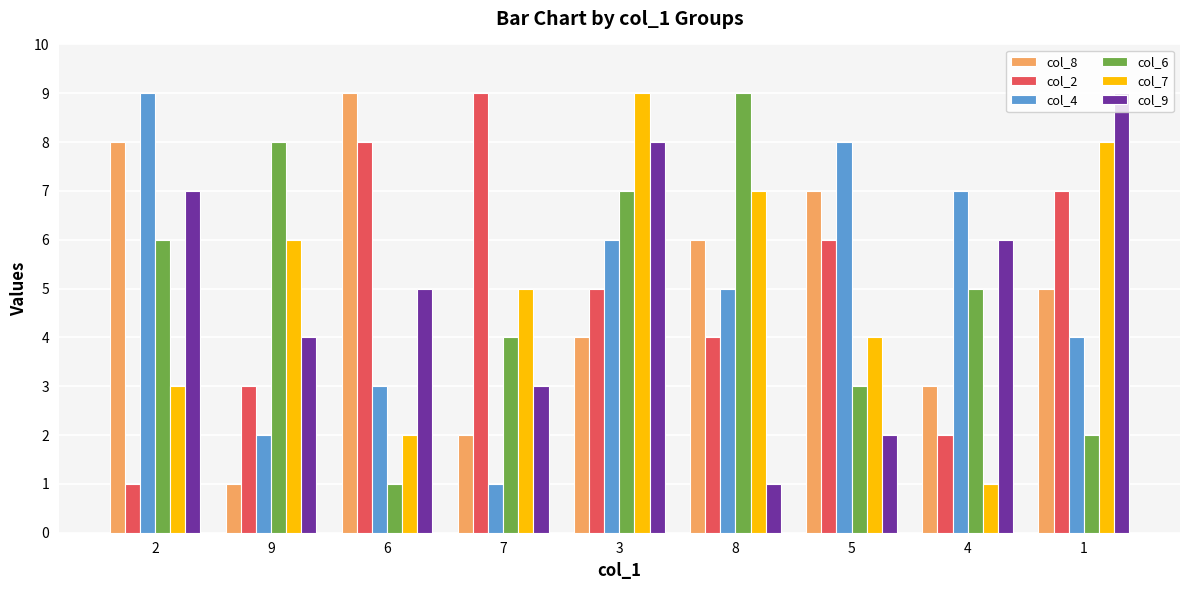

What is the greatest value displayed?

9